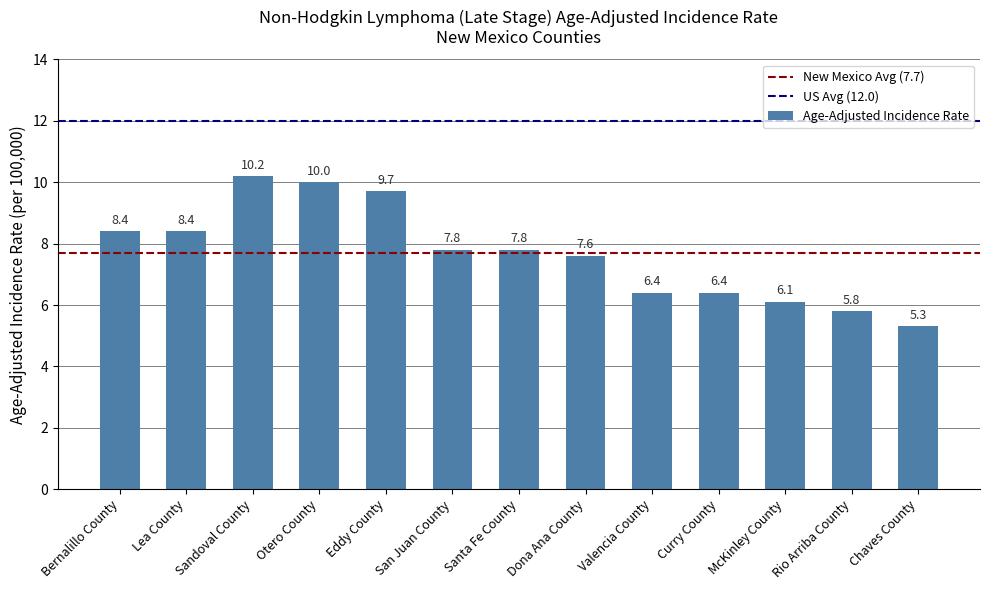

What is the approximate value at Otero County?

10.0